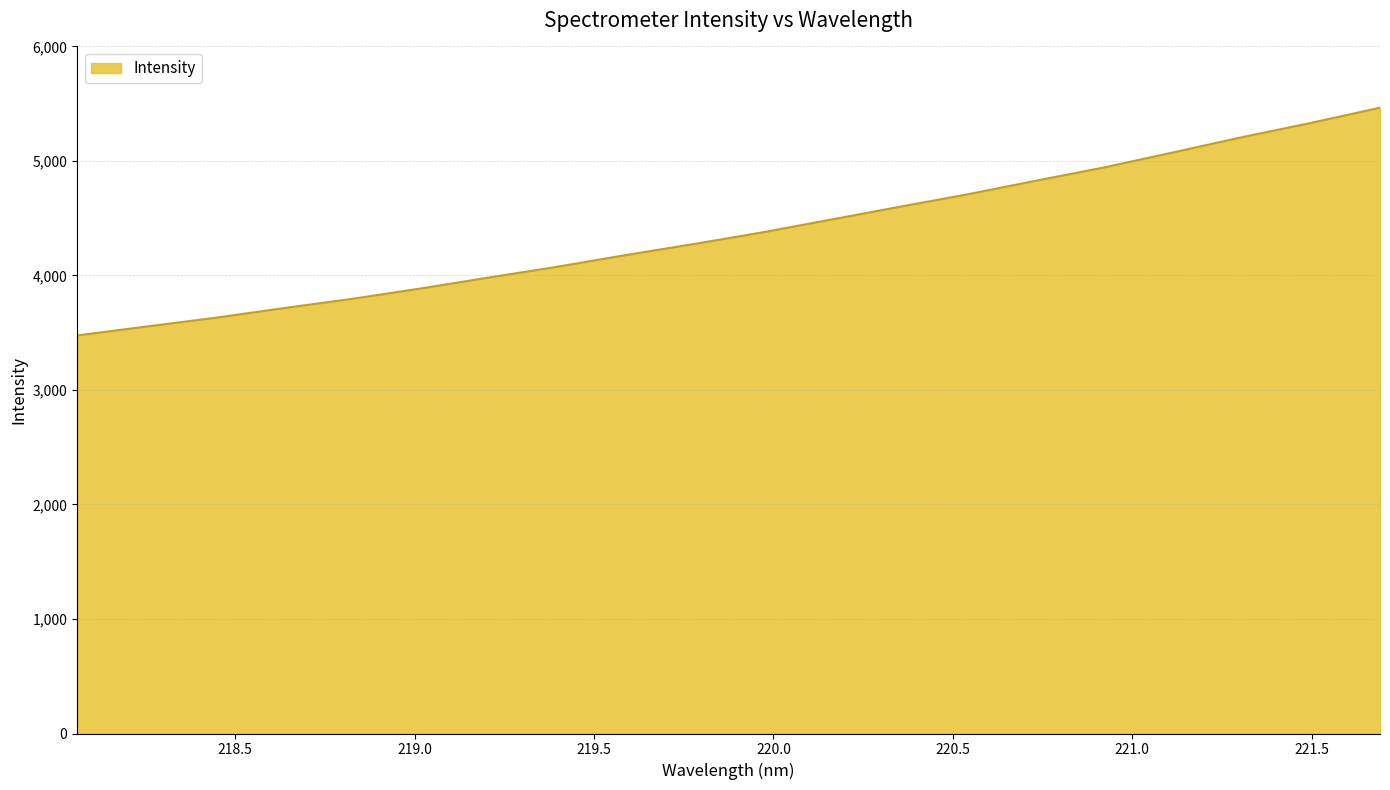

What is the minimum value shown in the chart?

3476.2